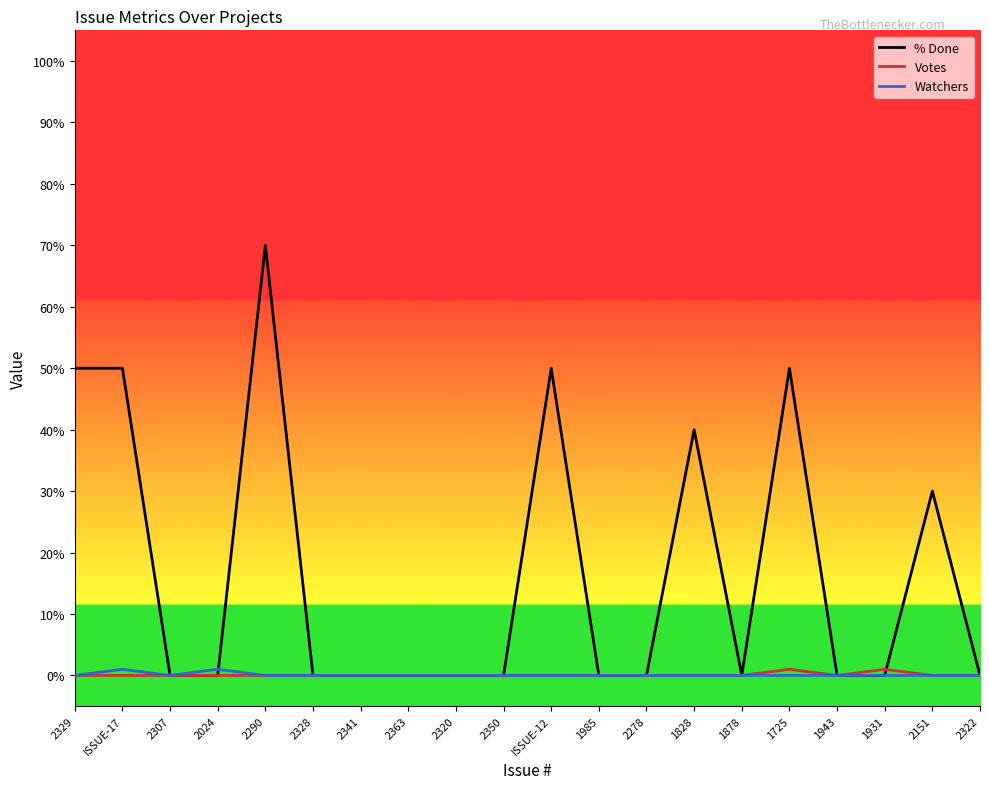

The value of Votes at 2322 is 0. True or false?

True